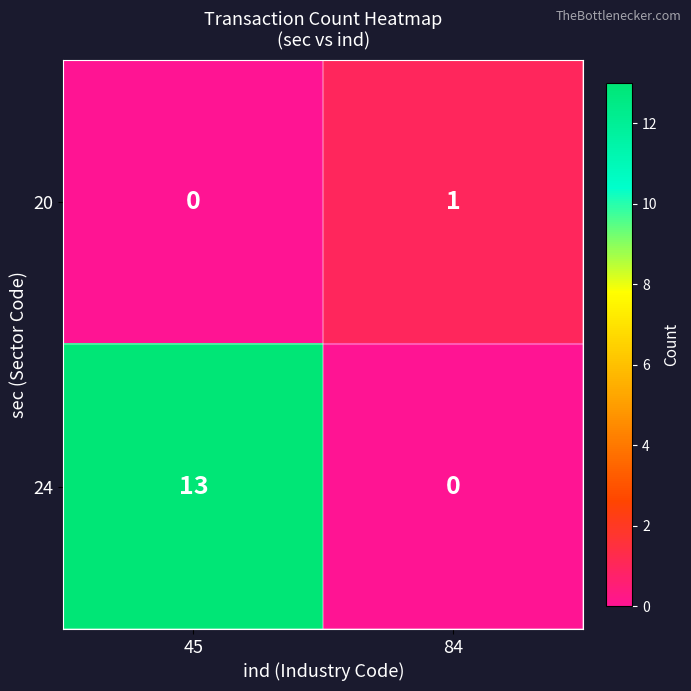

How many values in the 20 series are below 1?

1